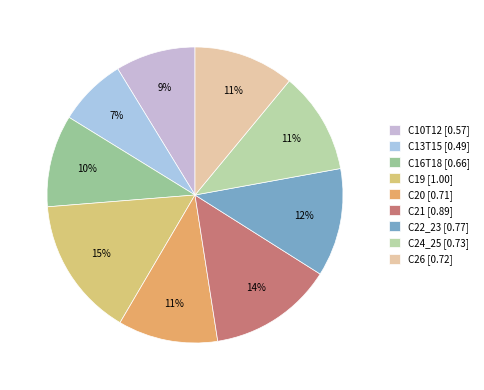

What is the total percentage of C19 and C21?

28.8%